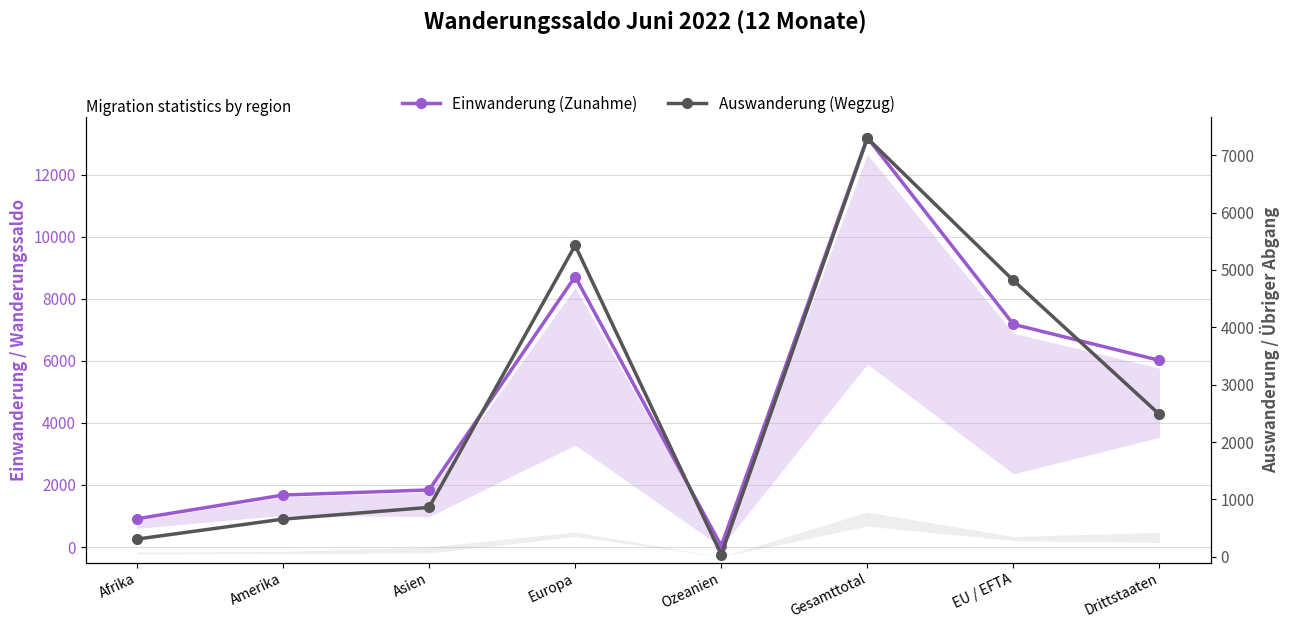

The value of Einwanderung (Zunahme) at Europa is 8712. True or false?

True